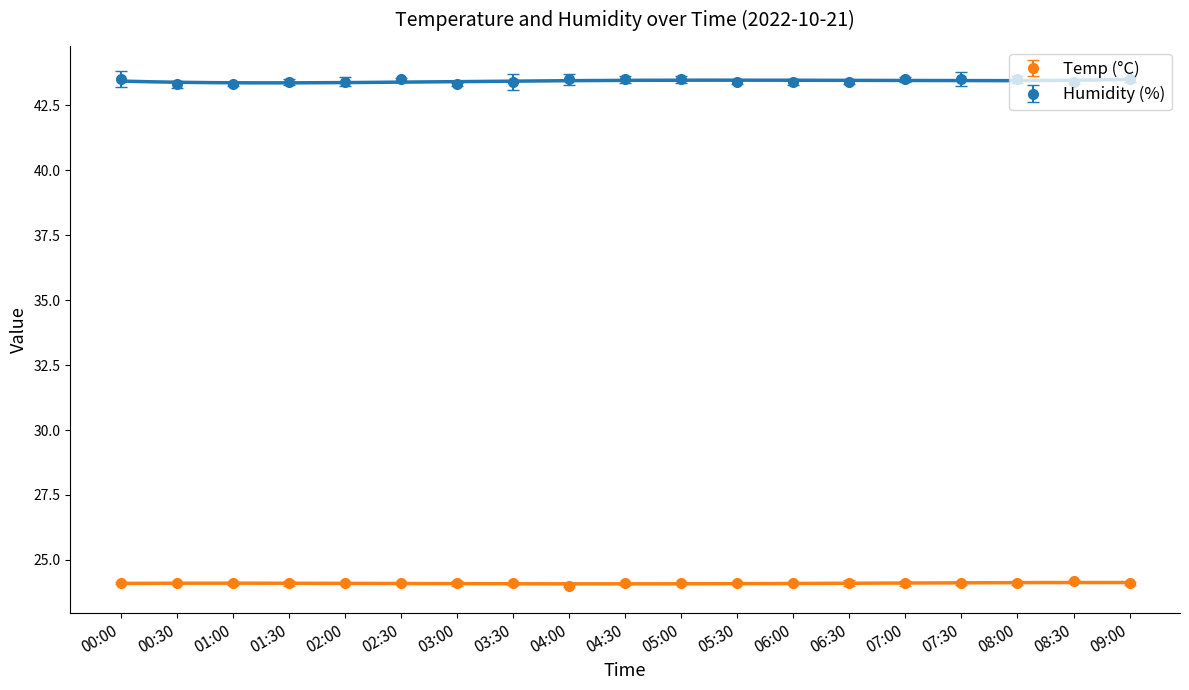

What is the average value of the Humidity series?

43.4